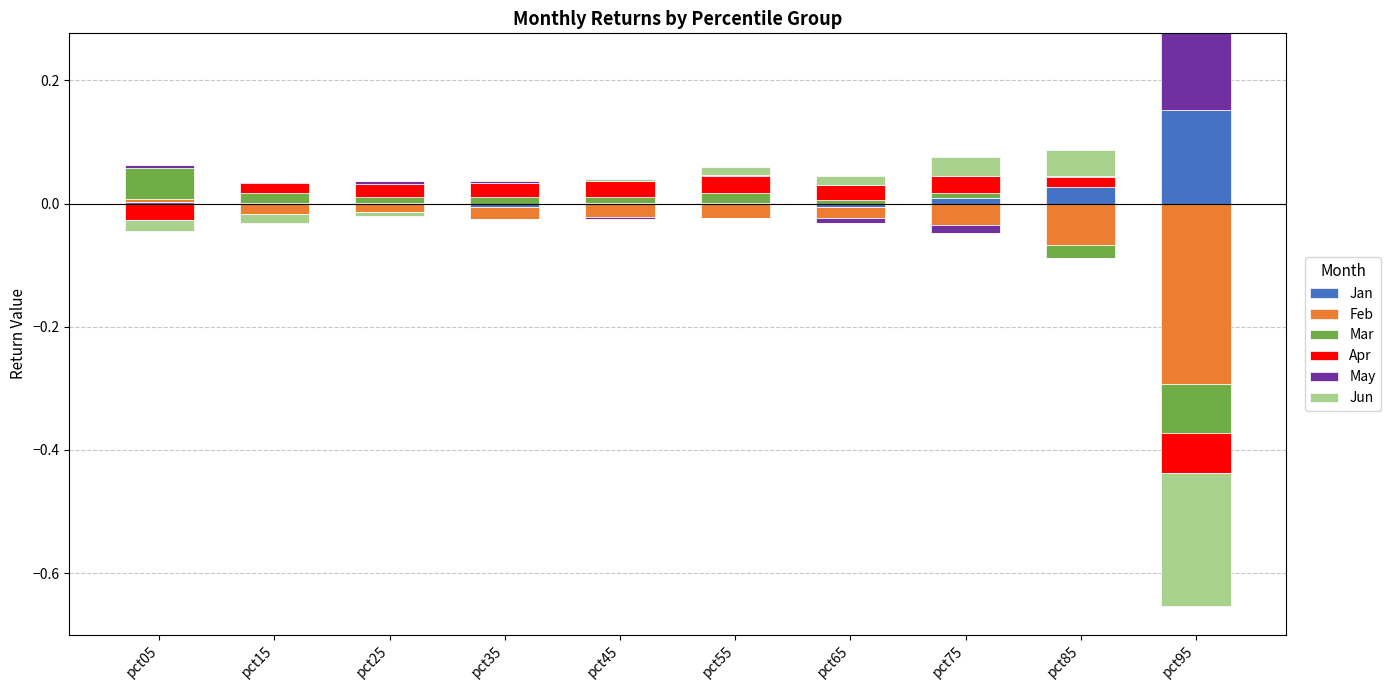

True or false: Jun has a value of 0.0 at pct35.

False